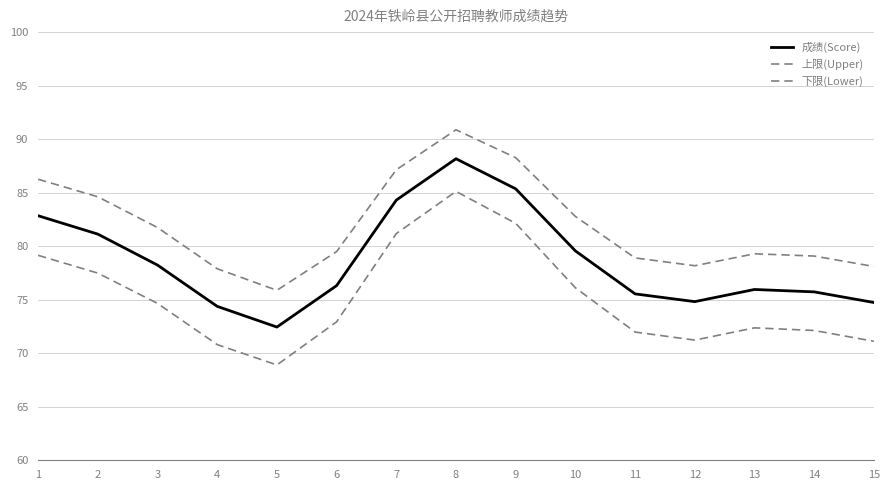

Which label corresponds to the smallest value in the chart?

5